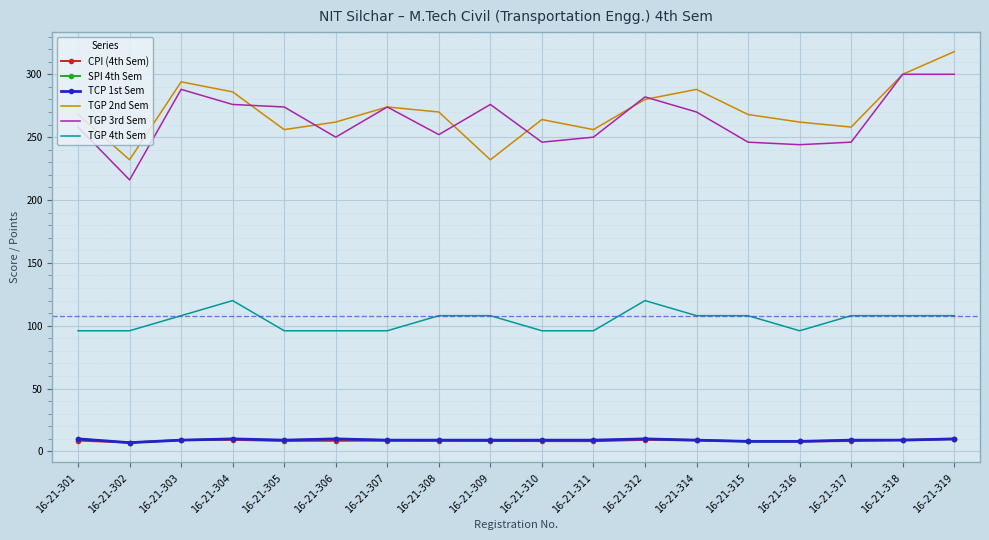

What is the maximum value for TGP 3rd Sem?

300.0